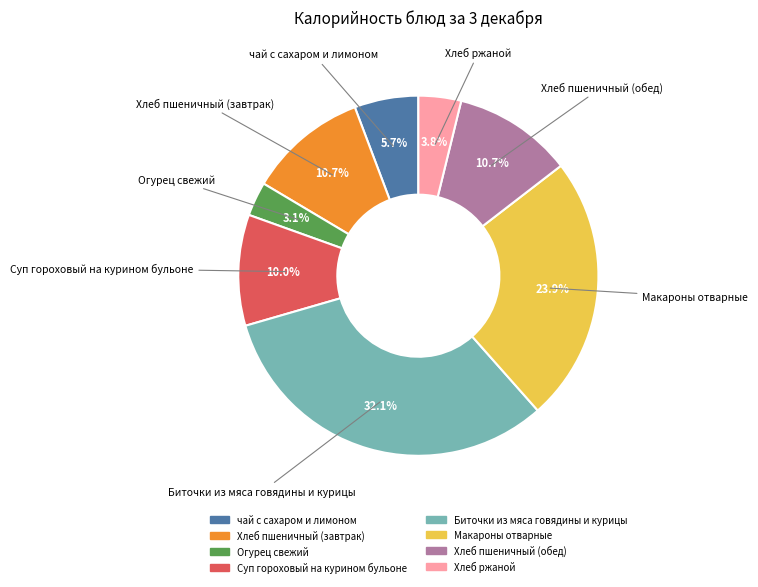

Count the number of slices in the pie.

8